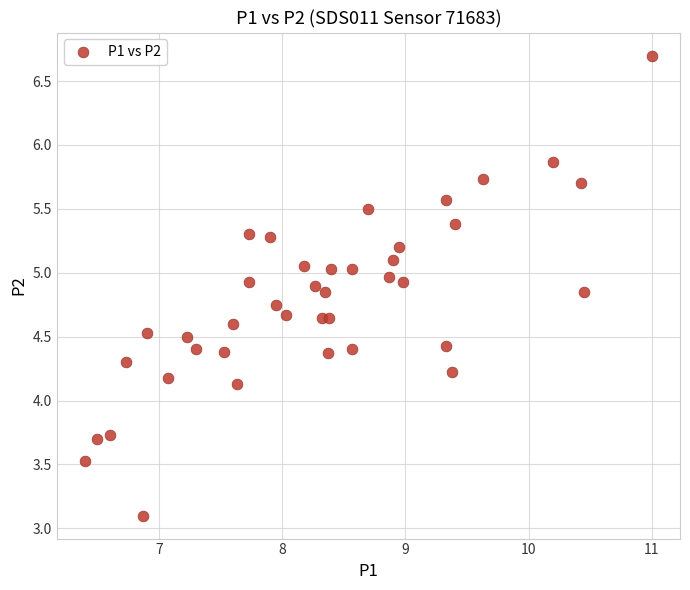

What Y value in the scatter plot is closest to 4?

4.1